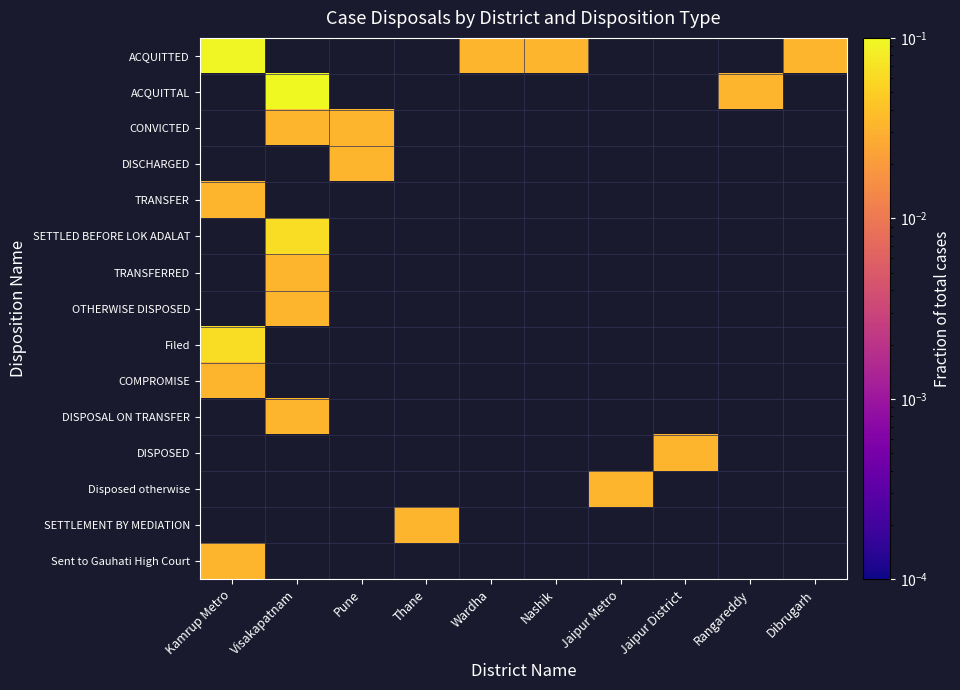

Which category has the lowest value across all series?

Wardha